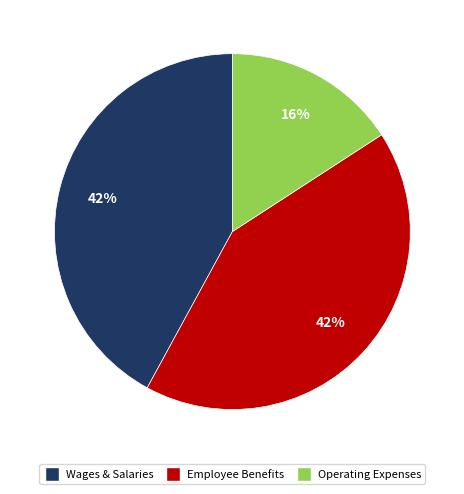

Is there any slice that represents more than half of the pie?

No